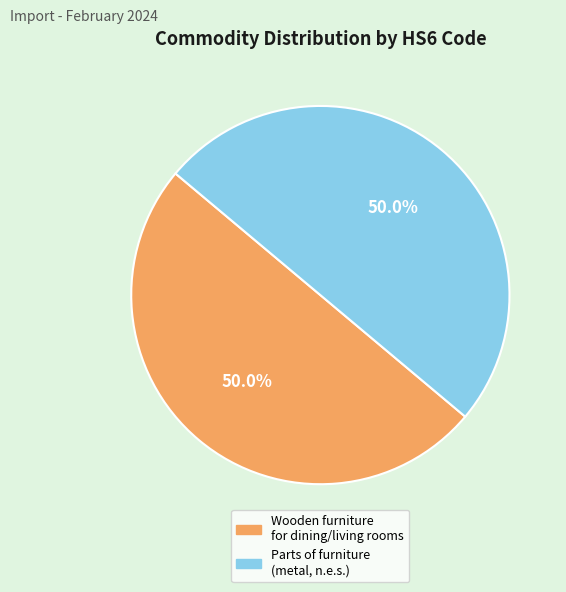

How many segments does this pie chart have?

2